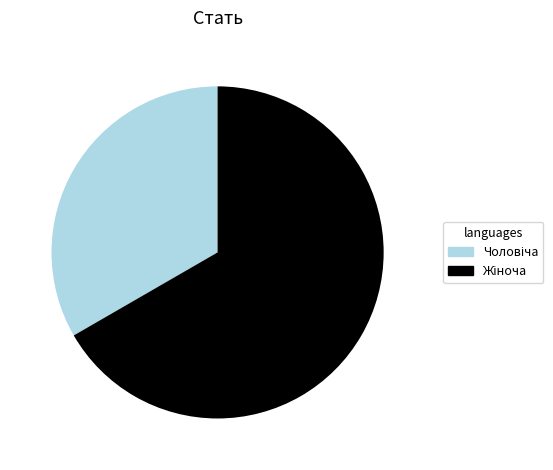

Does any single category account for the majority?

Yes